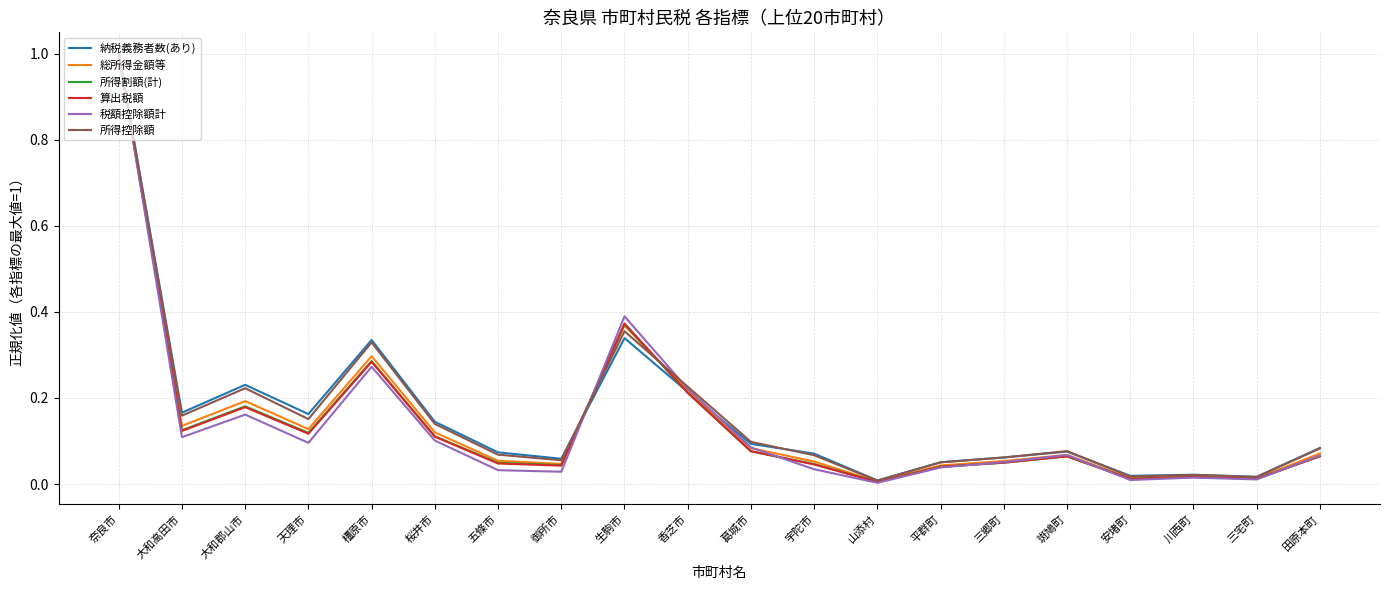

What is the highest value of the 所得控除額 series?

1.0